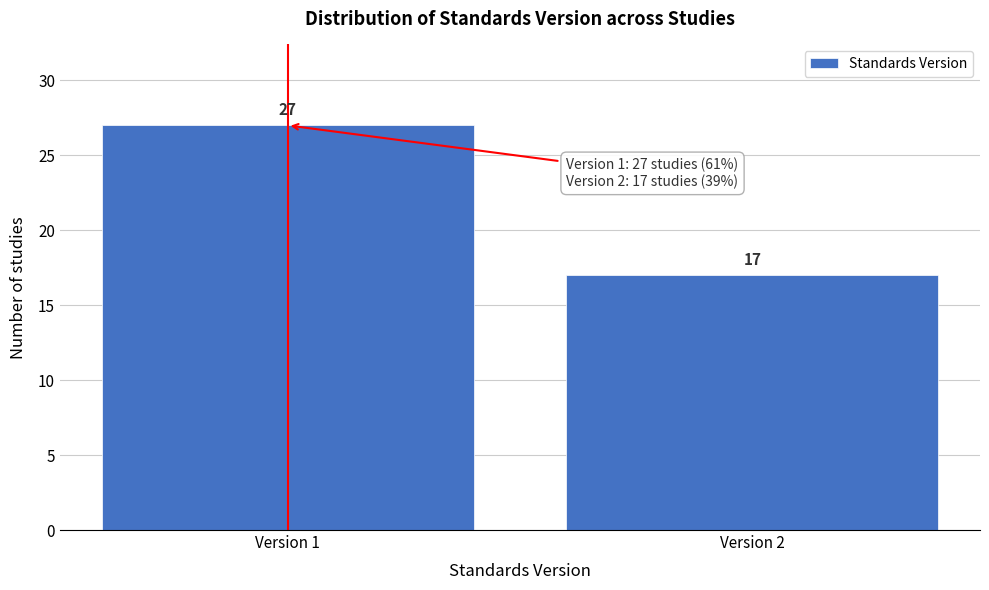

Reading left to right, extract all data points from this chart.

Version 1=27	Version 2=17